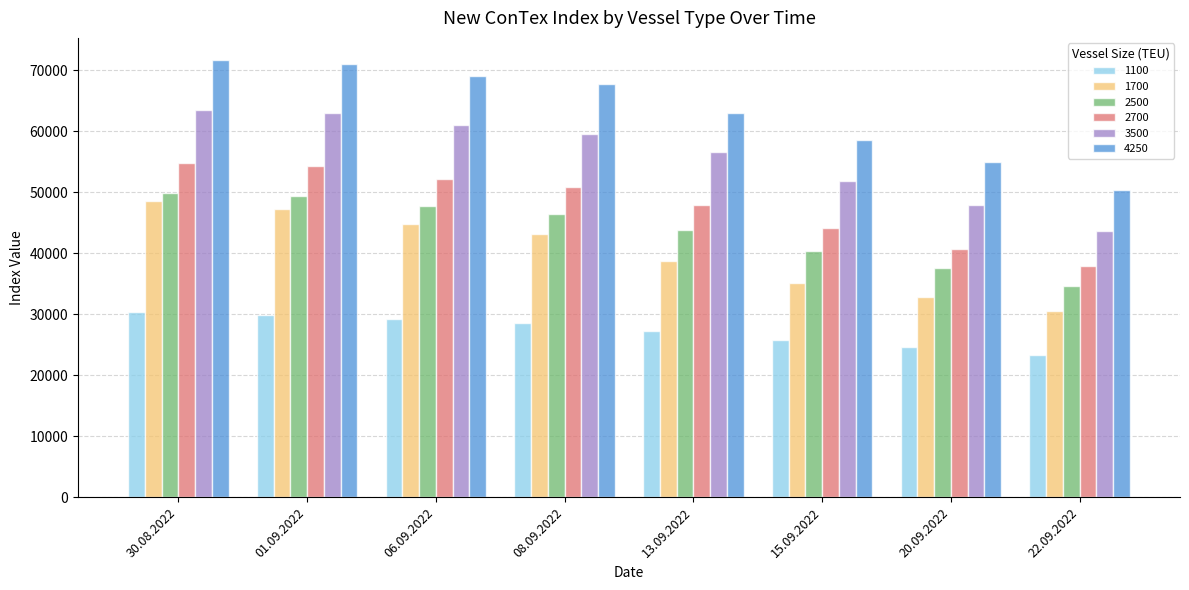

At how many categories does at least one series exceed 55449?

6